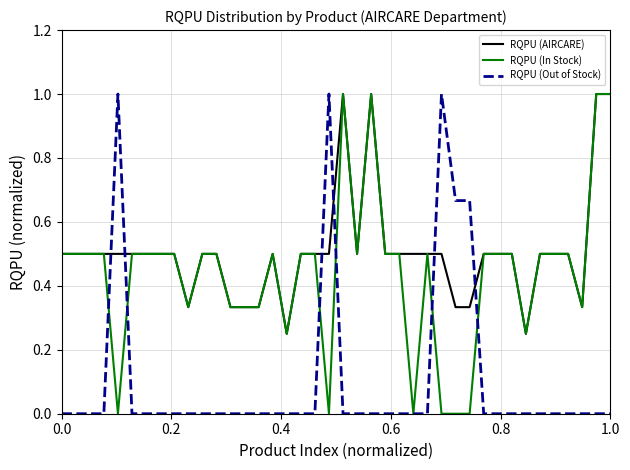

At how many categories does at least one series exceed 0?

40